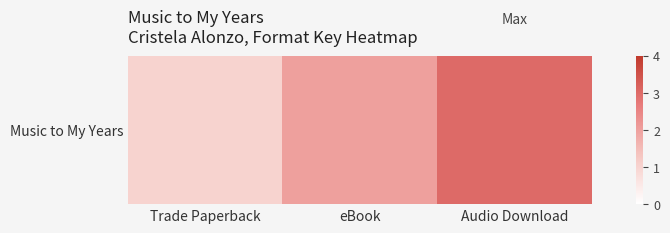

Where does the data first go above 2?

Audio Download